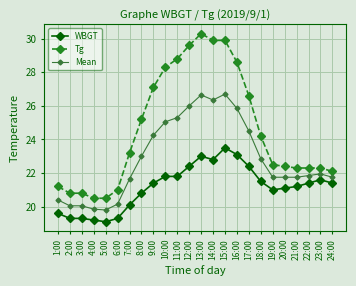

What is the value of the WBGT point at the 10th from the left?

21.8